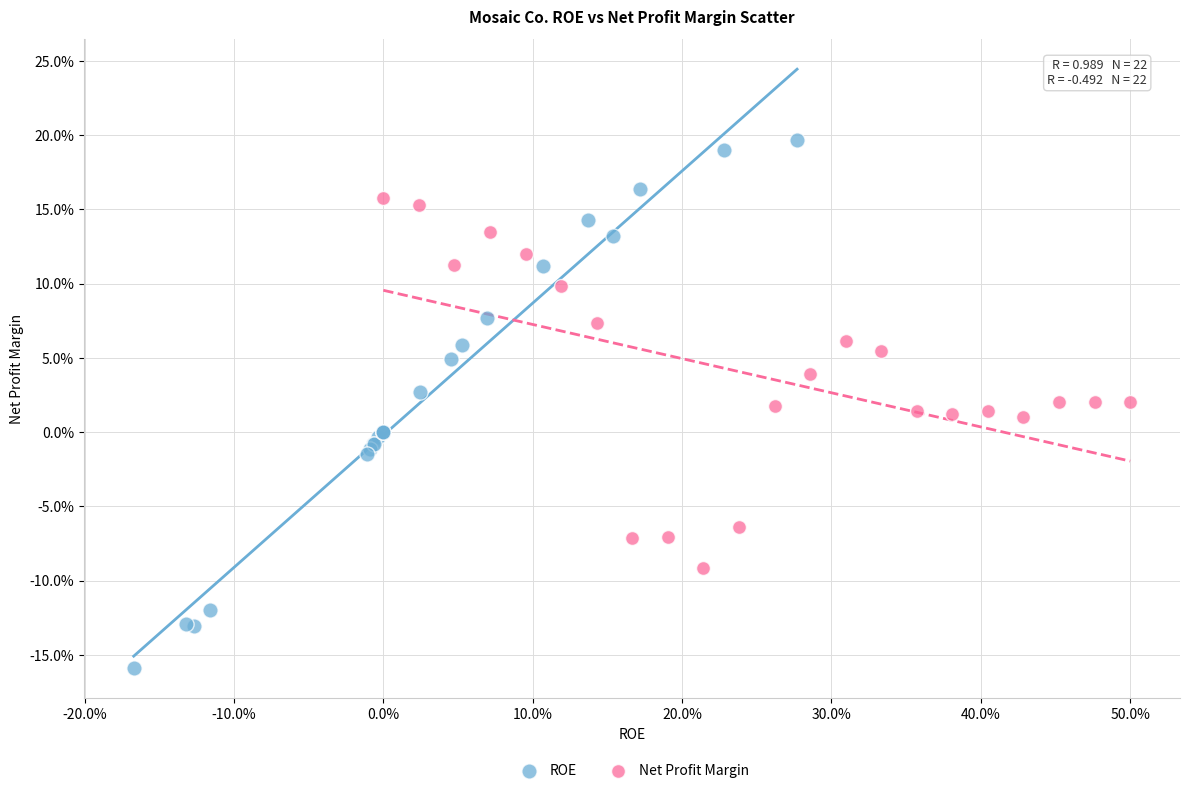

Which series has the widest spread of Y values?

ROE